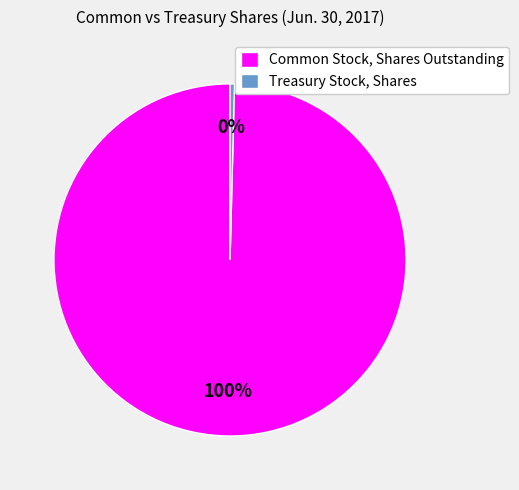

True or false: Common Stock, Shares Outstanding accounts for 100% of the total.

True